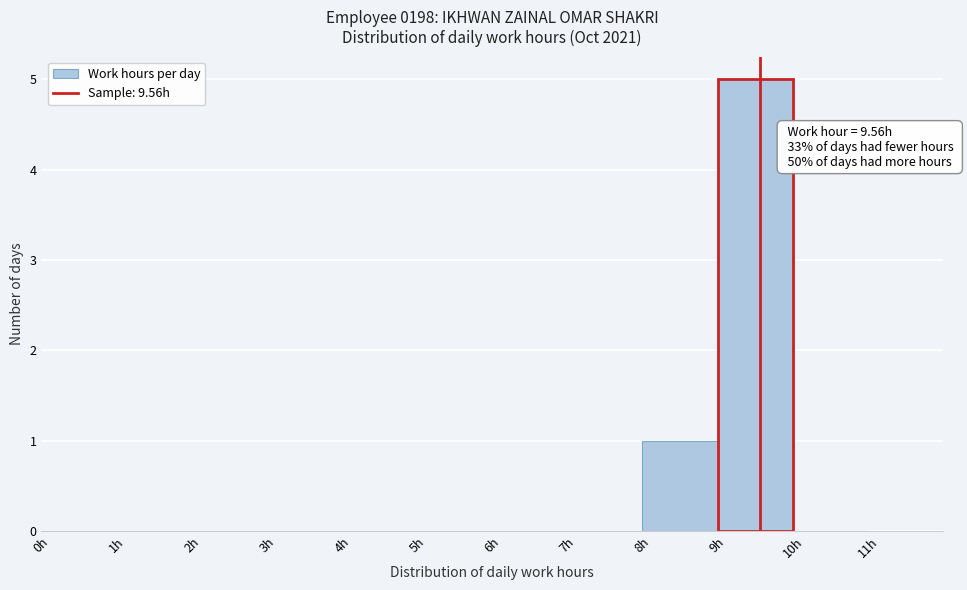

Which range on the x-axis has the tallest bar?

9 to 10